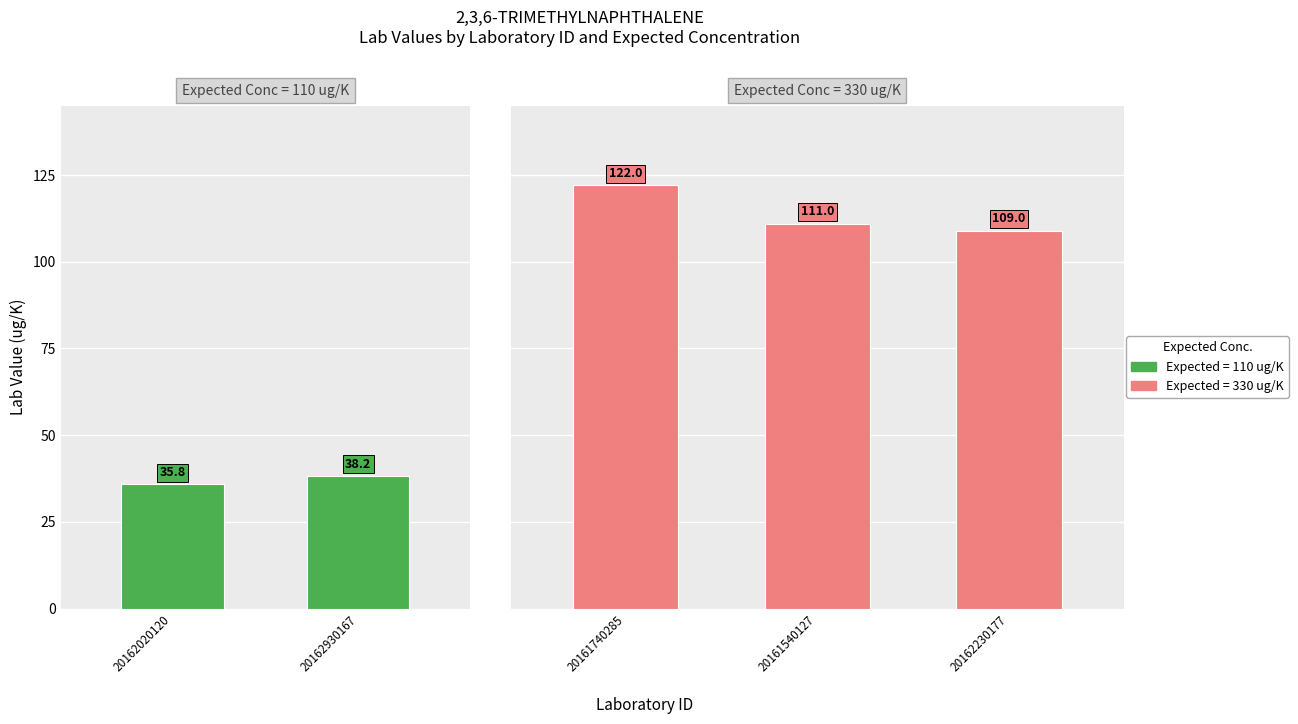

Is the value of Pct Recovery at 20162020120 greater than the value of REPORTING LEVEL at 20161740285?

No